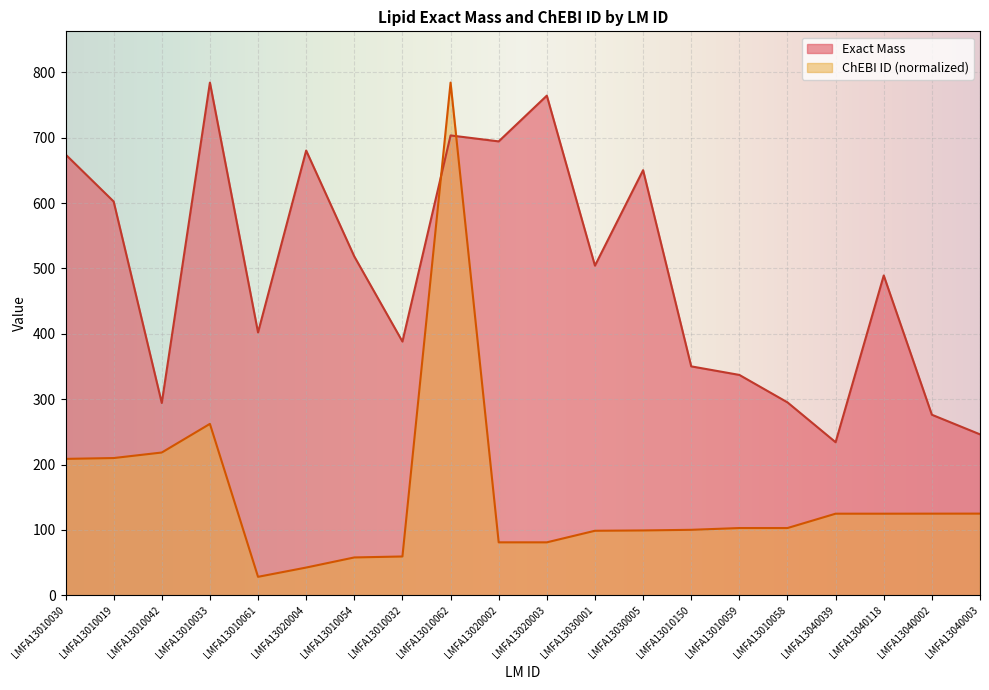

Rank the series by their maximum value, from lowest to highest.

Exact Mass, ChEBI ID